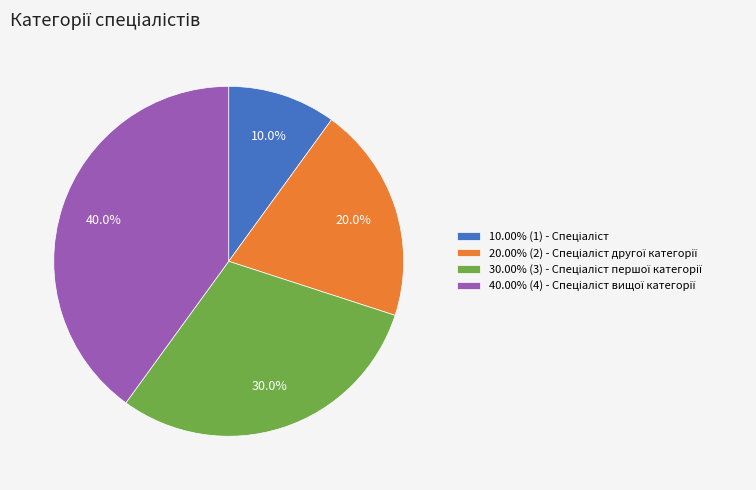

To the nearest percent, what is the average slice percentage?

25%